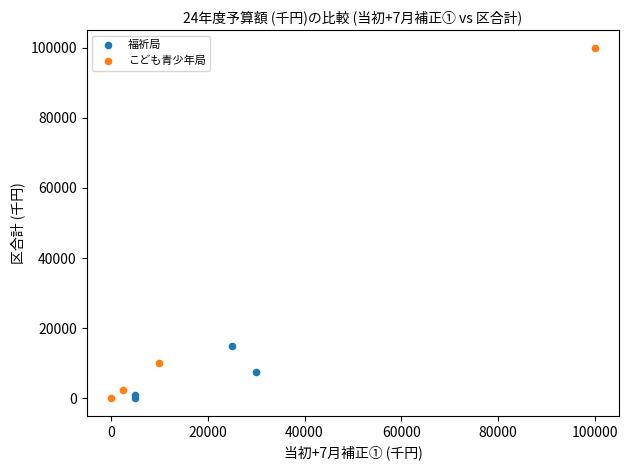

Which series reaches the maximum Y coordinate?

こども青少年局